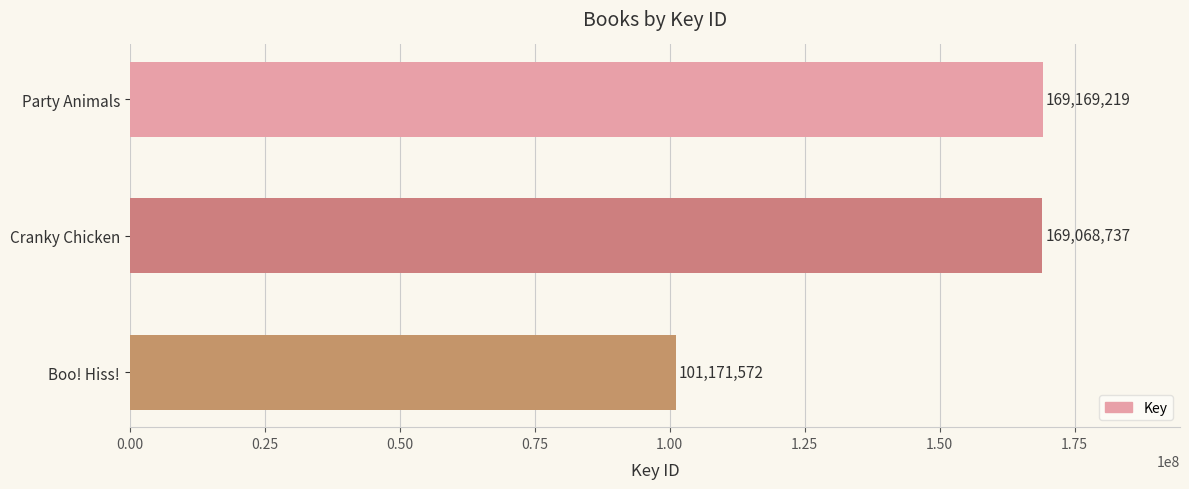

What is the maximum value shown in the chart?

169169219